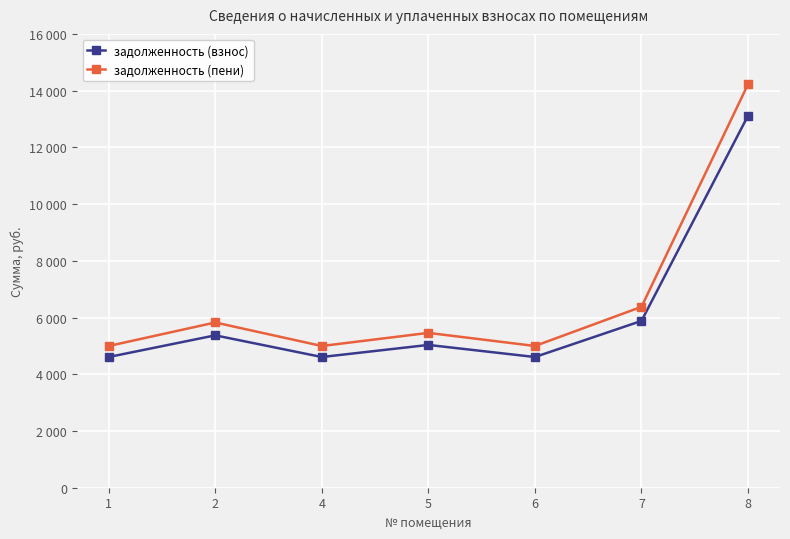

The задолженность (пени) series shows 5459.0 at 5. True or false?

True